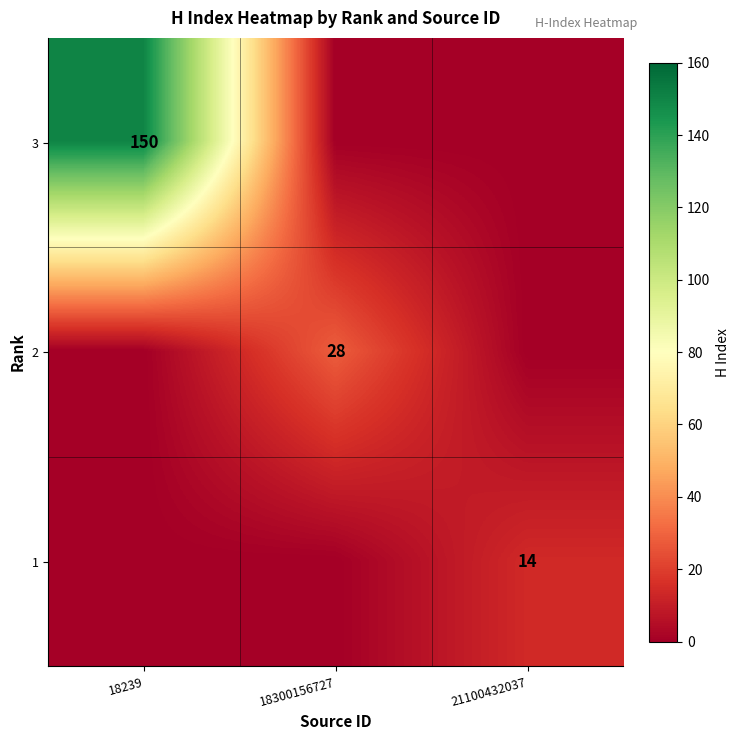

At which category is the sum across all series the highest?

18239